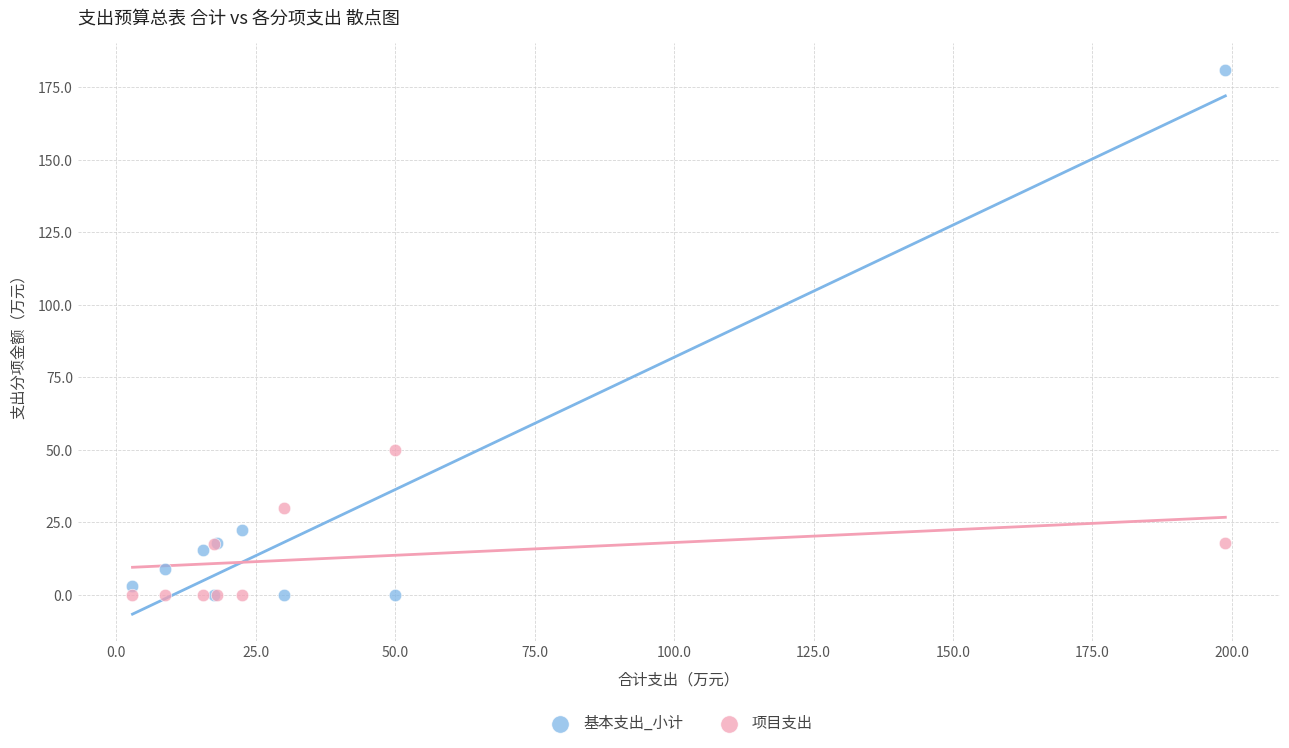

What are all the series names shown in the legend?

基本支出_小计, 项目支出